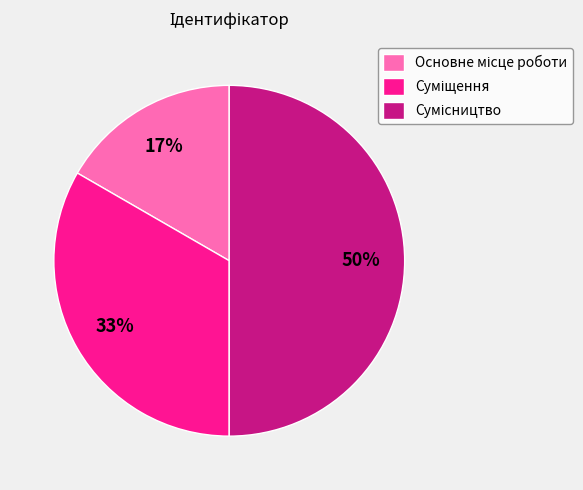

To the nearest percent, what is the average slice percentage?

33%